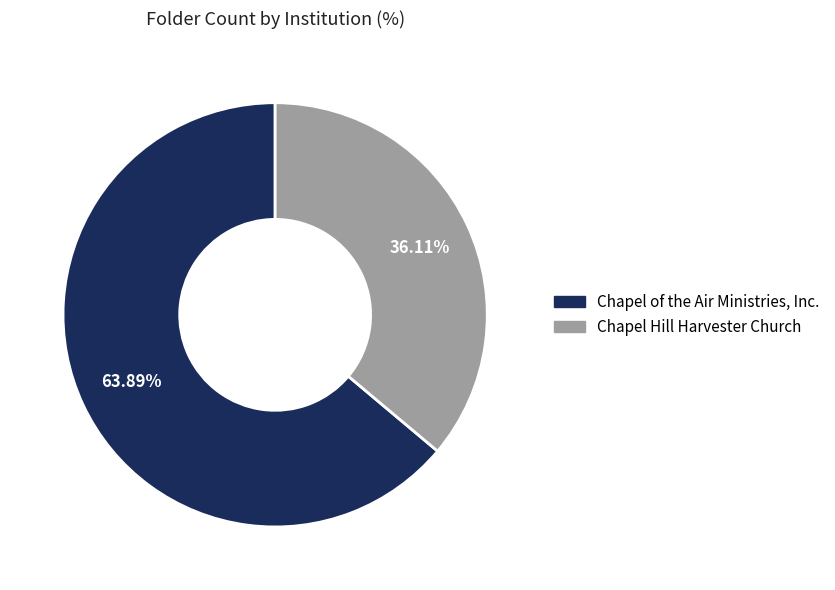

How much of the chart is everything except Chapel Hill Harvester Church?

63.9%